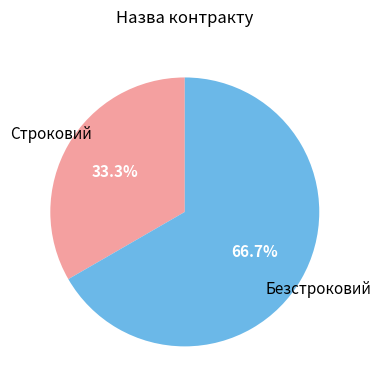

How many segments does this pie chart have?

2